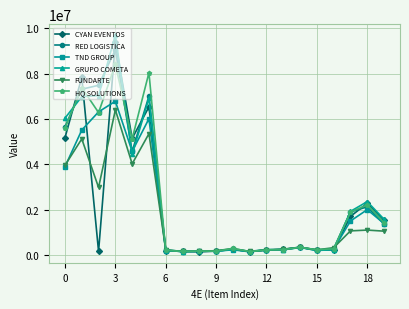

What is the maximum value for CYAN EVENTOS?

9399108